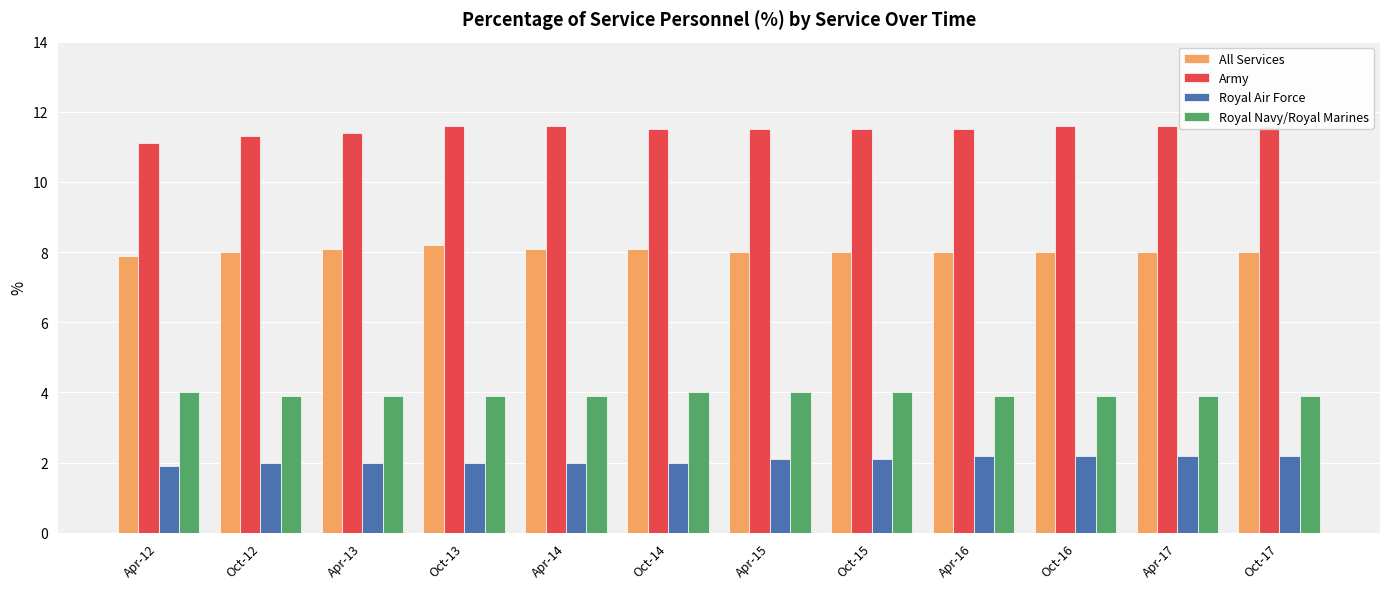

At which category is the sum across all series the highest?

Oct-13